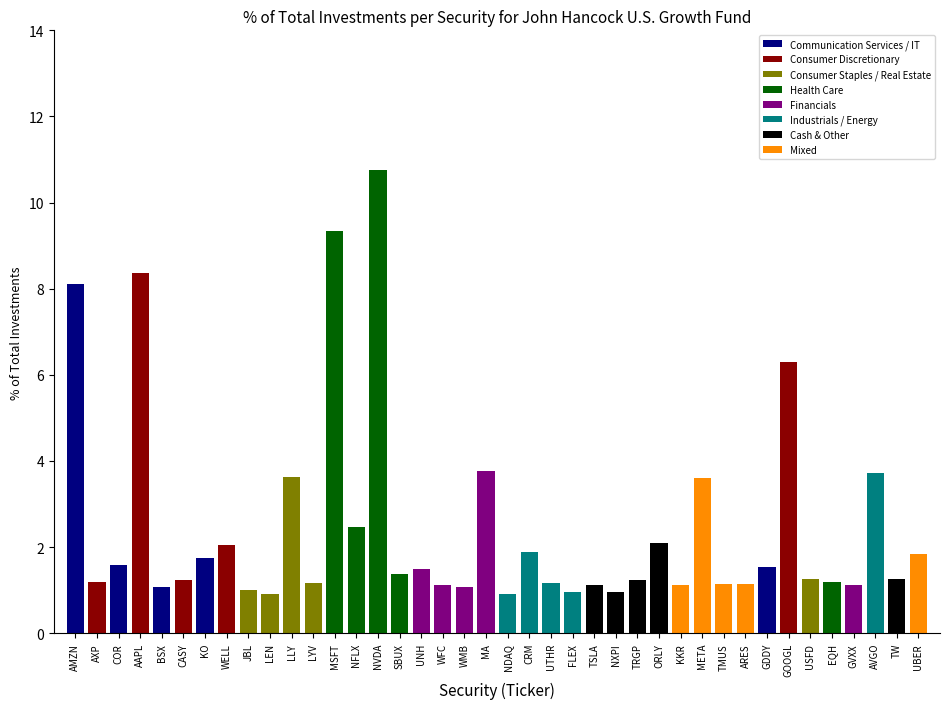

What position from the right is UNH?

24